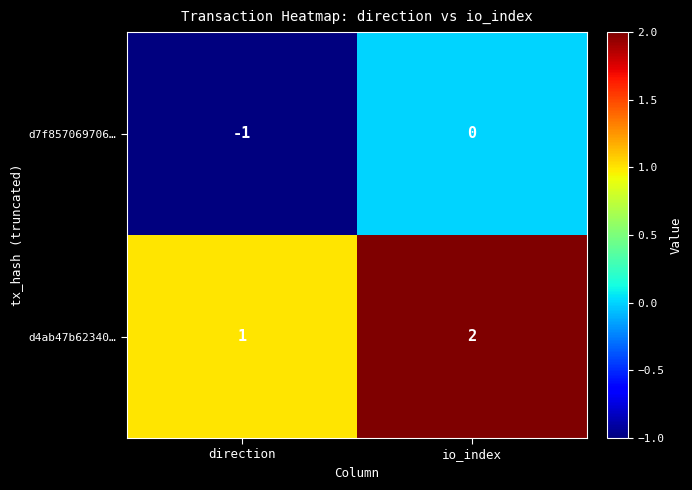

The value of d7f857069706… at io_index is 0. True or false?

True